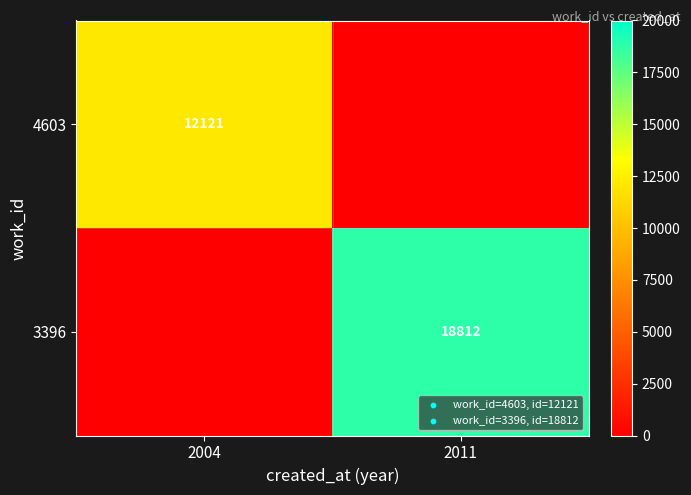

True or false: 4603 has a value of 12121 at 2004.

True